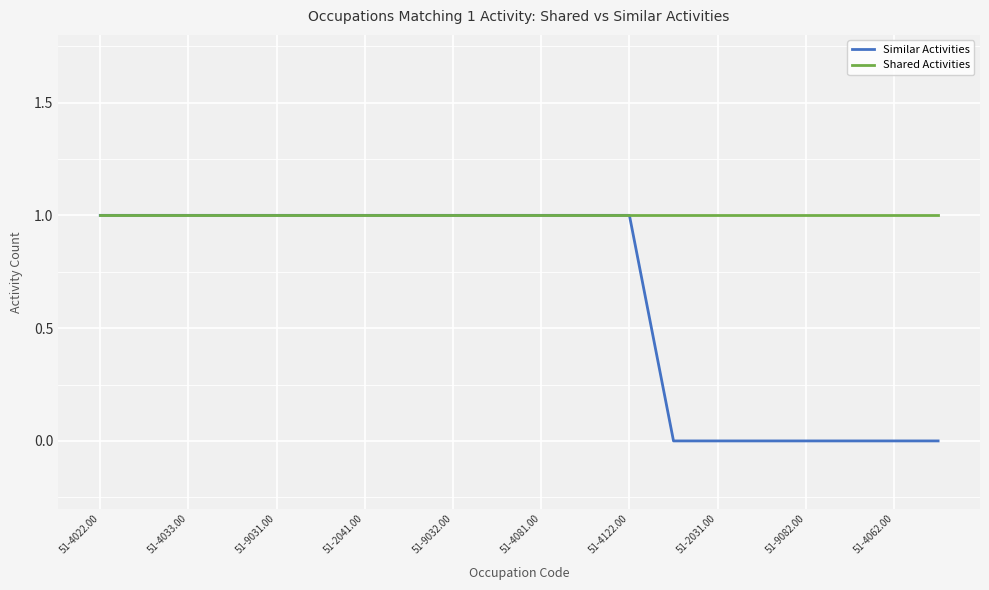

Which series has the largest total across all categories?

Shared Activities